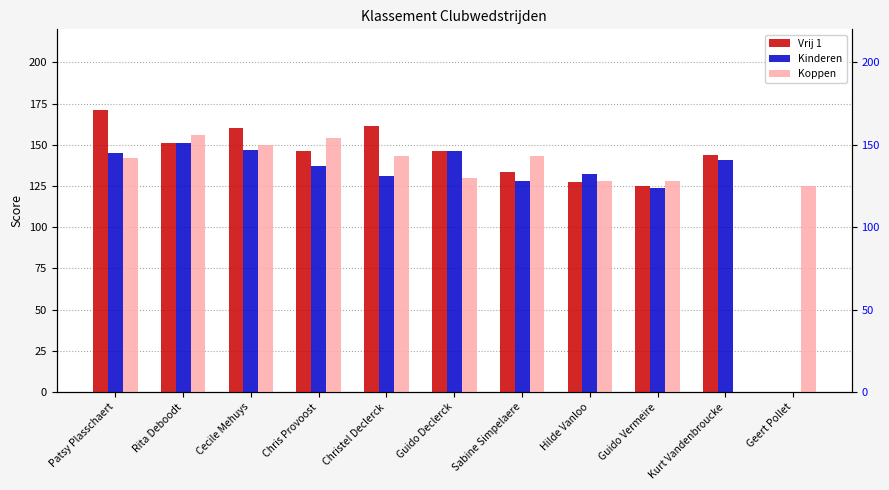

The value of Koppen at Christel Declerck is 41.3. True or false?

False